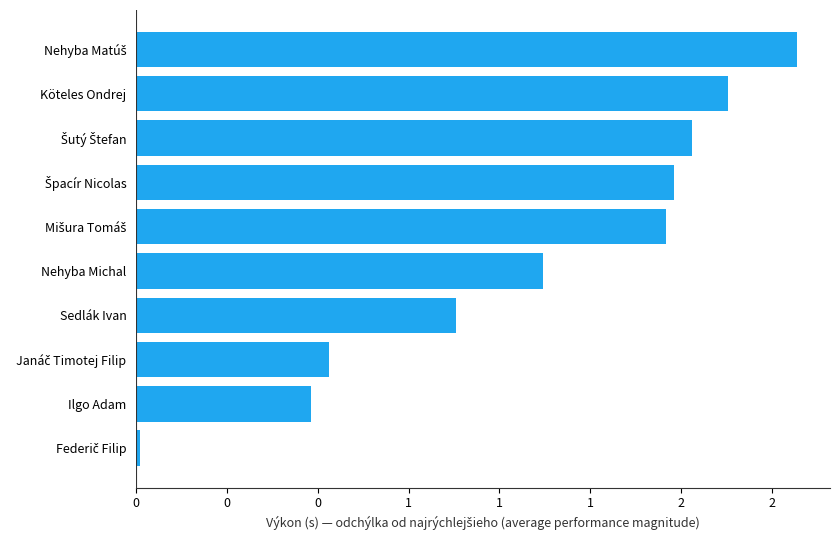

Does the chart contain any negative values?

No